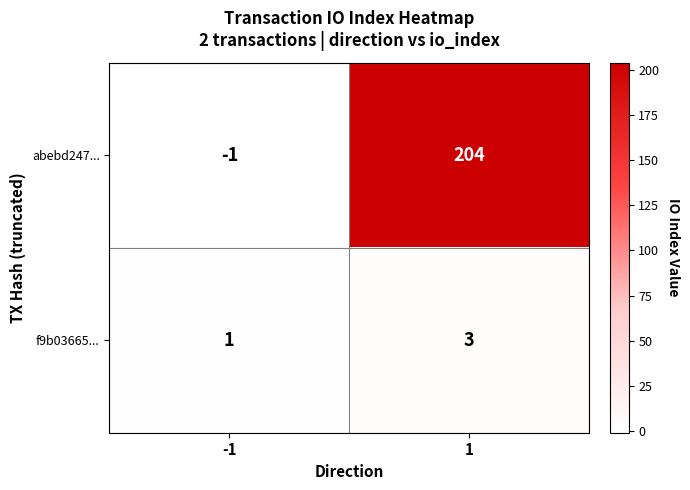

Which series has the widest spread of values?

abebd247...